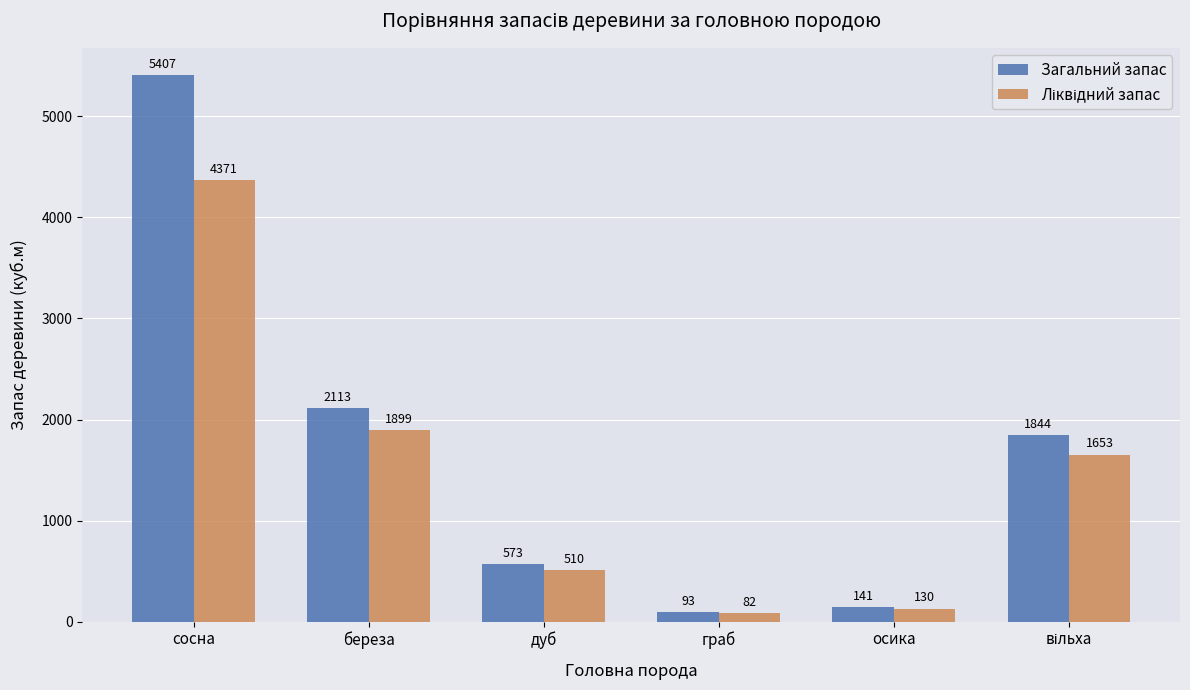

Count the number of data series in this chart.

2